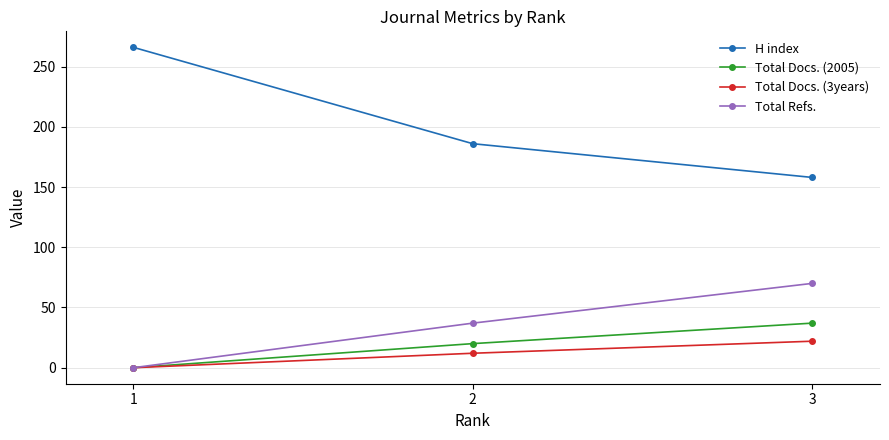

What is the difference between the maximum and minimum values in the H index series?

108